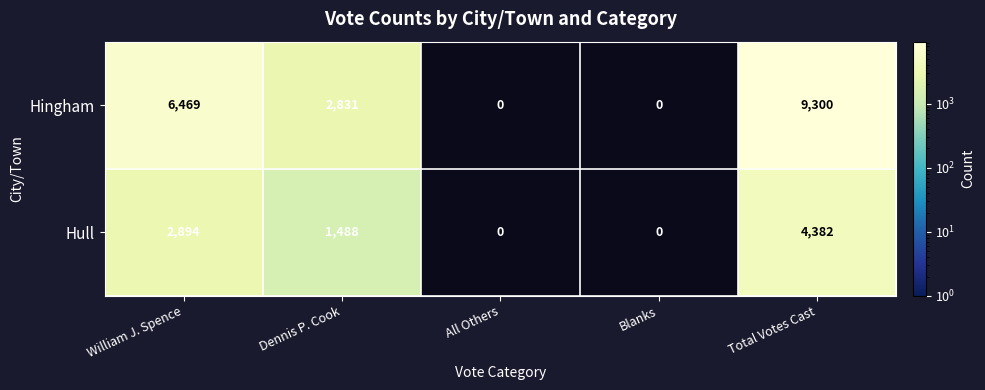

At which category does the chart reach its minimum across all series?

Dennis P. Cook